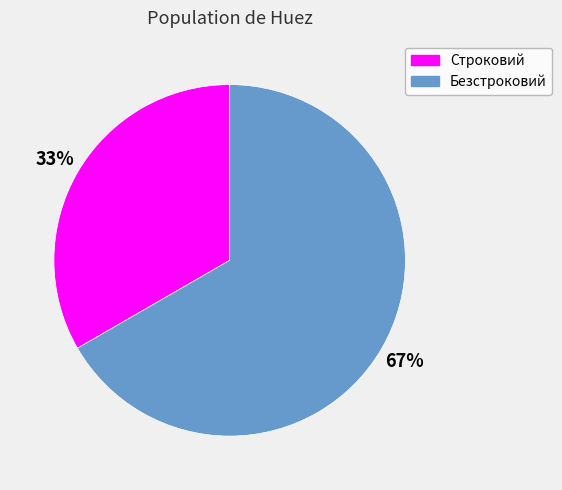

True or false: Безстроковий accounts for 80% of the total.

False